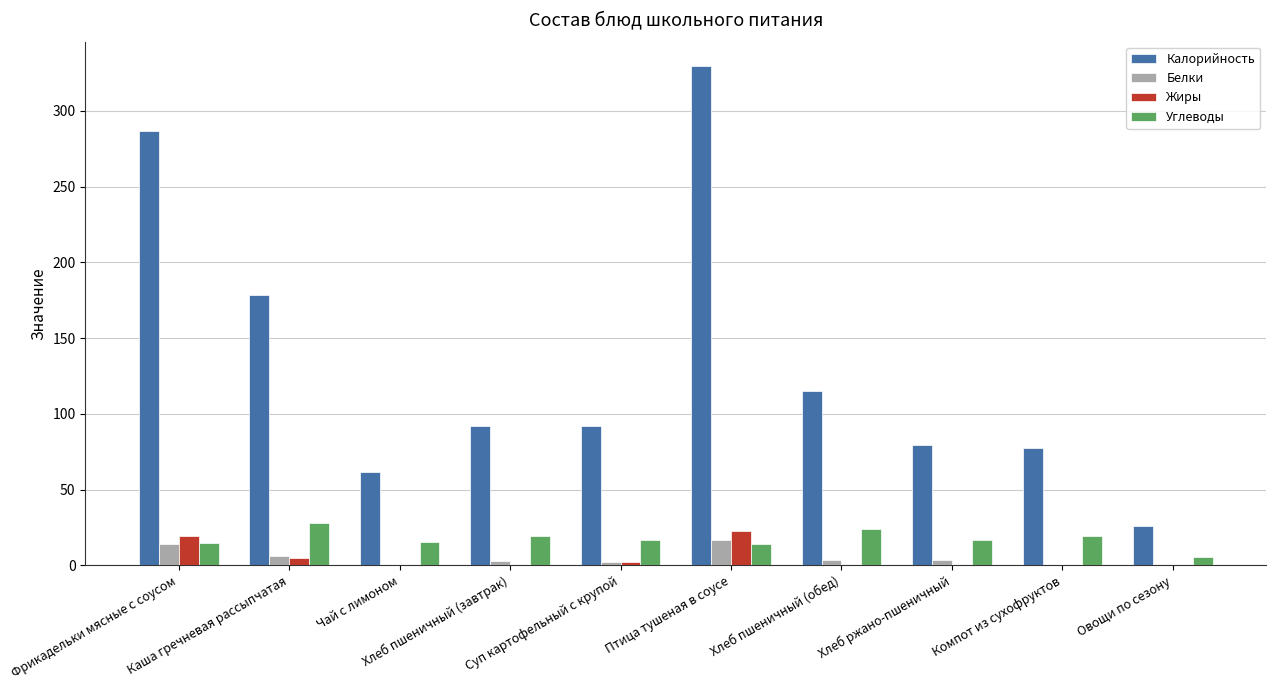

Which series has the largest total across all categories?

Калорийность